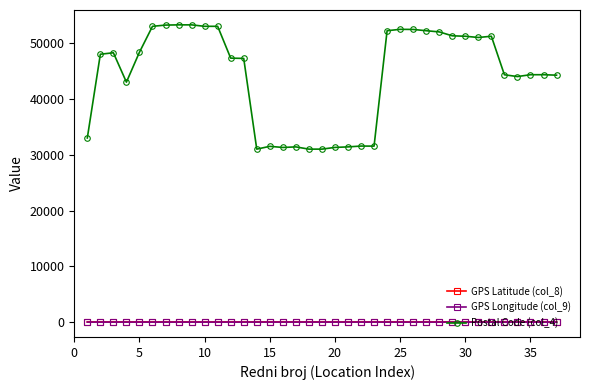

What is the difference between the maximum and minimum values in the GPS Longitude (col_9) series?

5.1